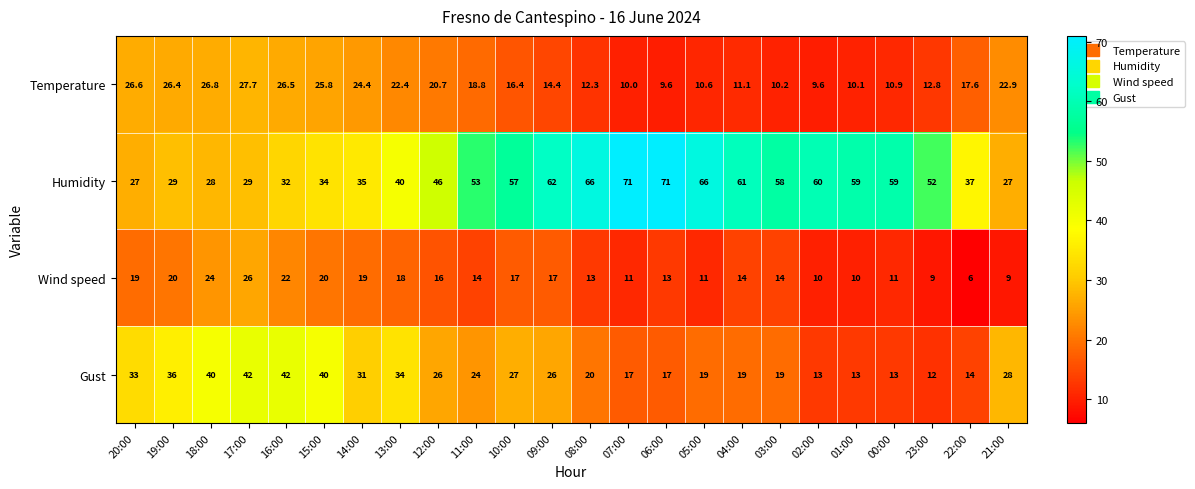

The value of Temperature at 08:00 is 12.3. True or false?

True